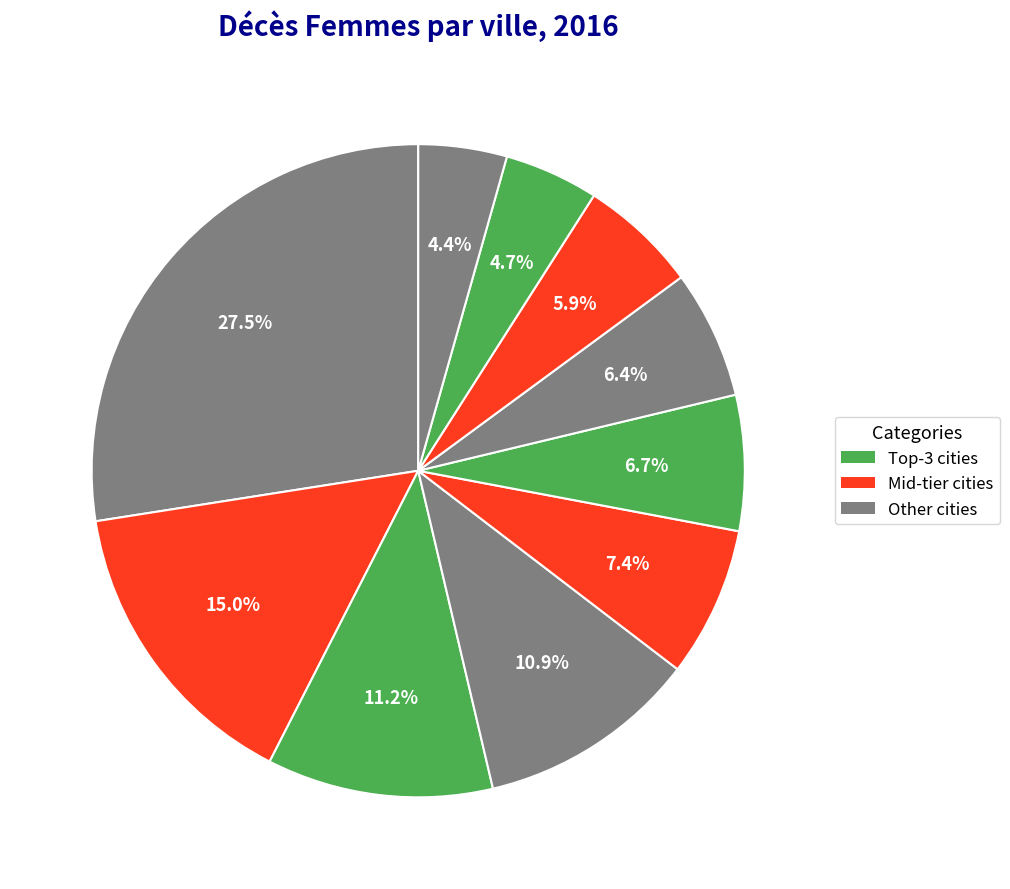

How many segments does this pie chart have?

10